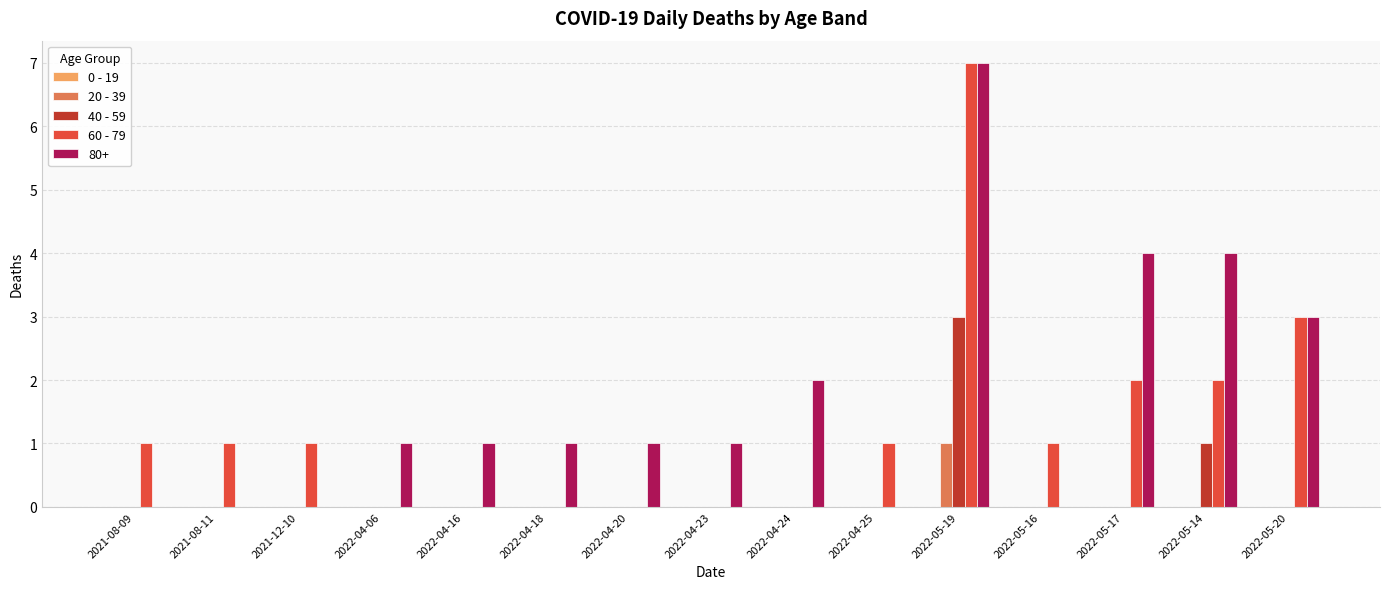

Which series has the largest total across all categories?

80+